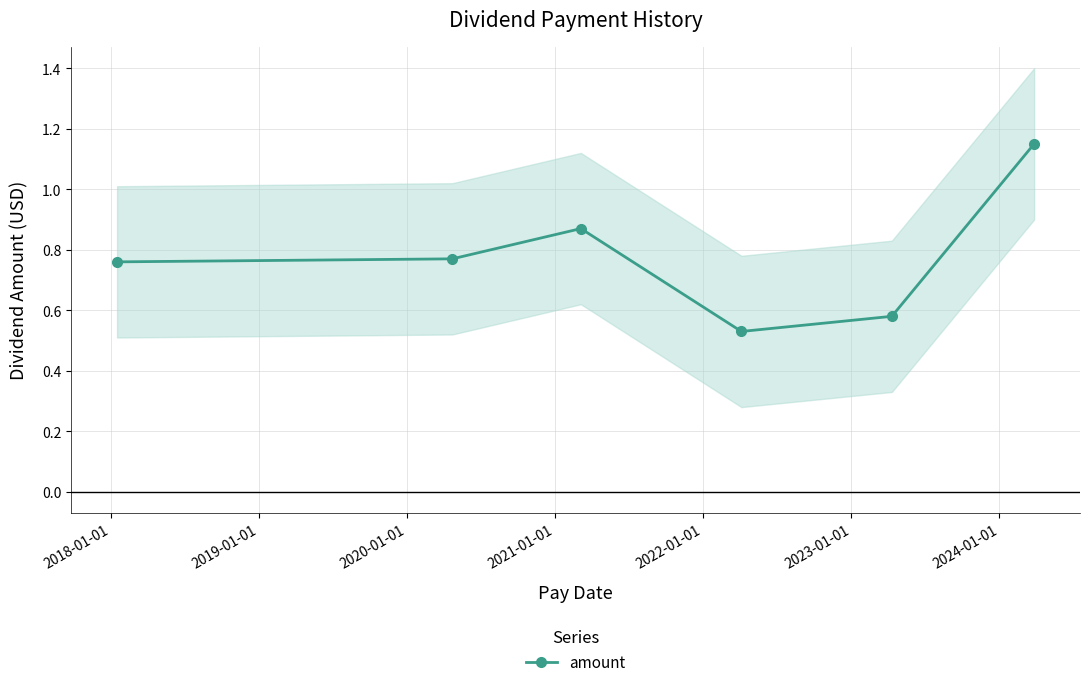

Count the amount values in the range 0 to 1.

5